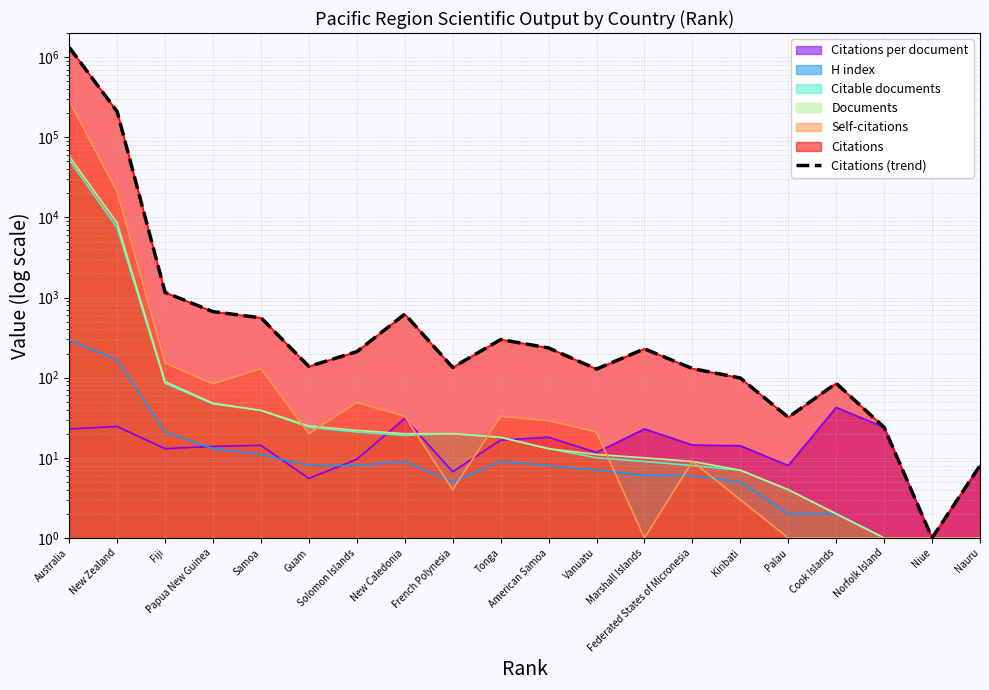

Where is the data nearest to the value 662680?

New Zealand